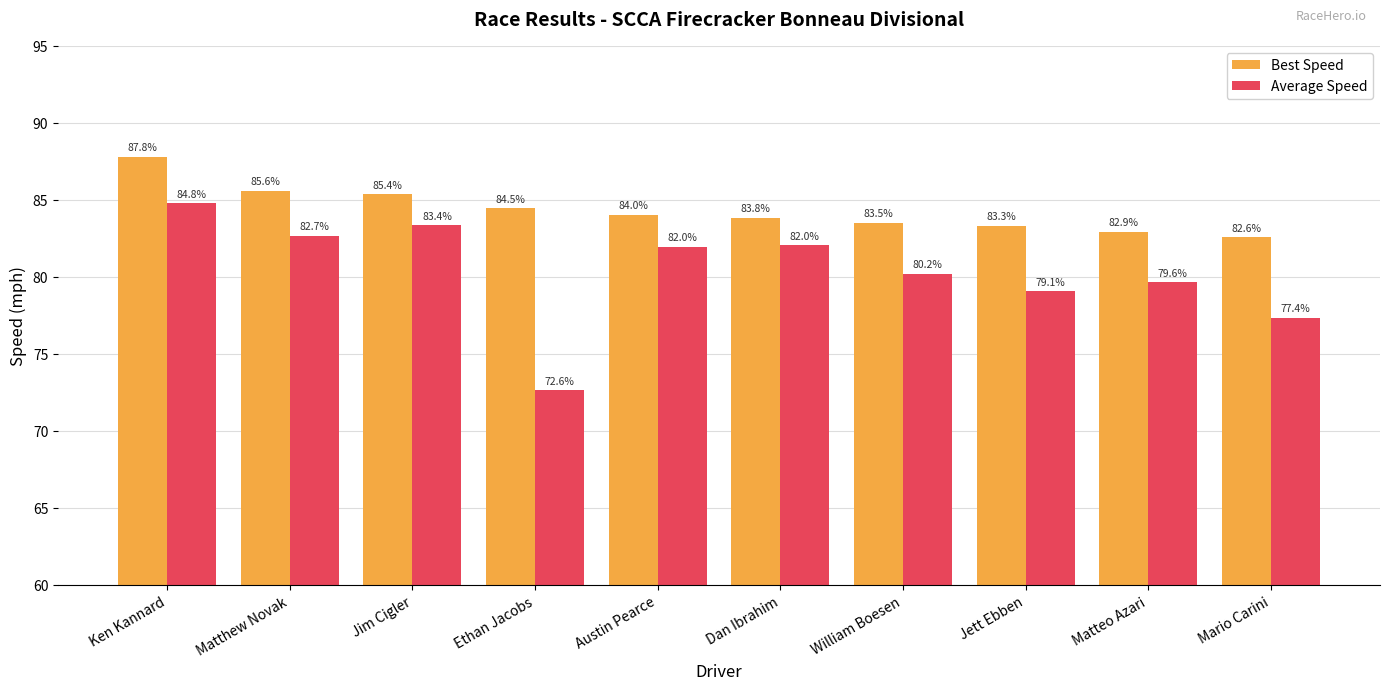

What is the label of the 4th bar from the right?

William Boesen